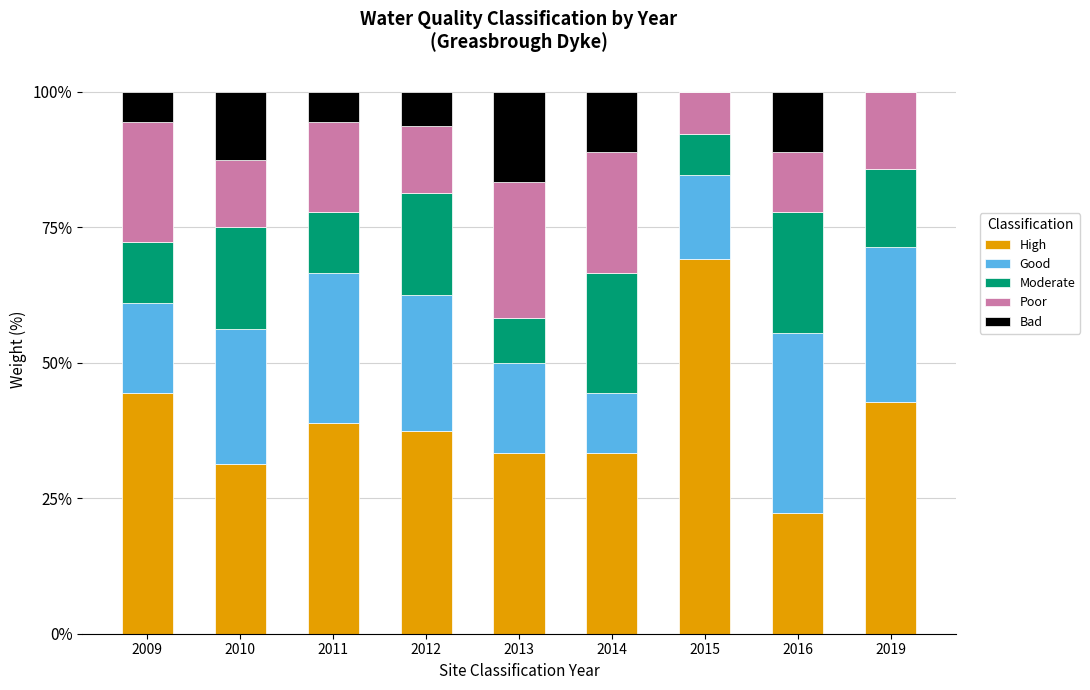

What is the total value across all series at 2011?

100.0